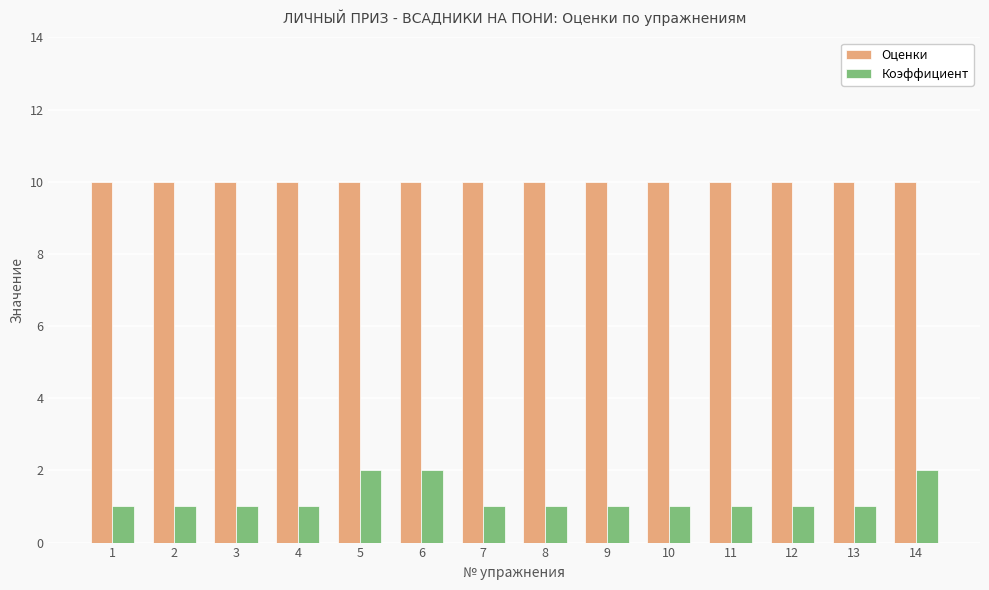

Reading left to right, what are all the values shown in this chart?

Оценки: 1=10	2=10	3=10	4=10	5=10	6=10	7=10	8=10	9=10	10=10	11=10	12=10	13=10	14=10
Коэффициент: 1=1	2=1	3=1	4=1	5=2	6=2	7=1	8=1	9=1	10=1	11=1	12=1	13=1	14=2